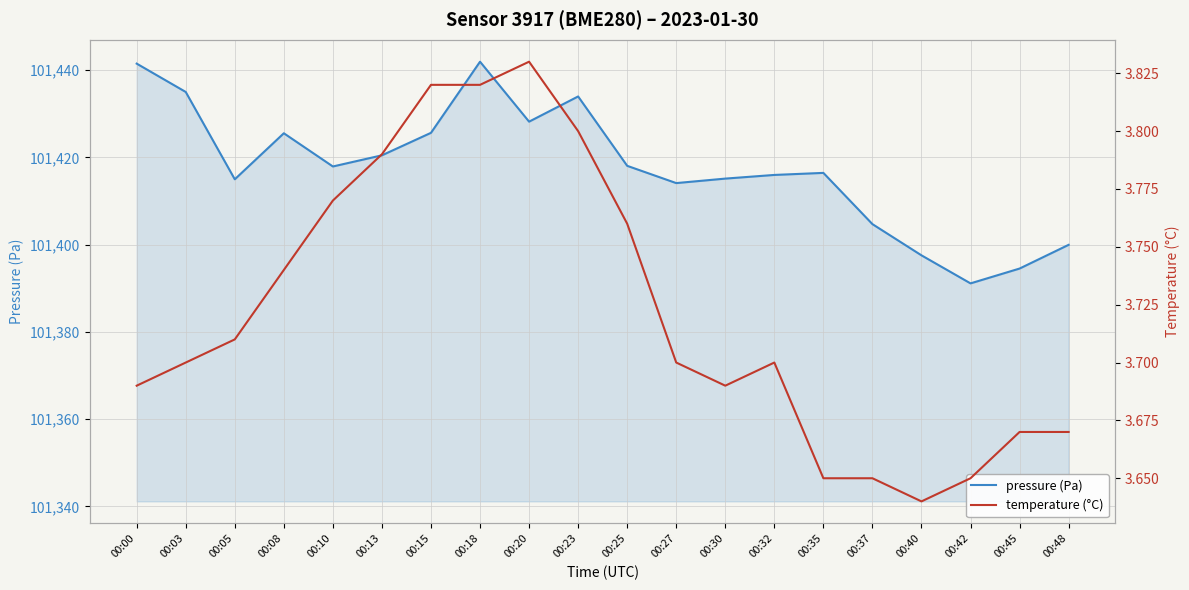

What is the maximum value shown in the chart?

101442.0